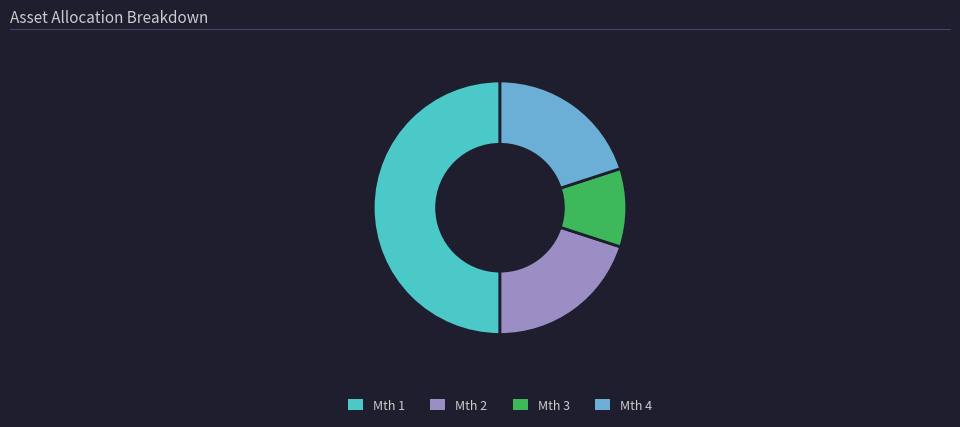

To the nearest percent, what is the combined percentage of Mth 1 and Mth 2?

70%